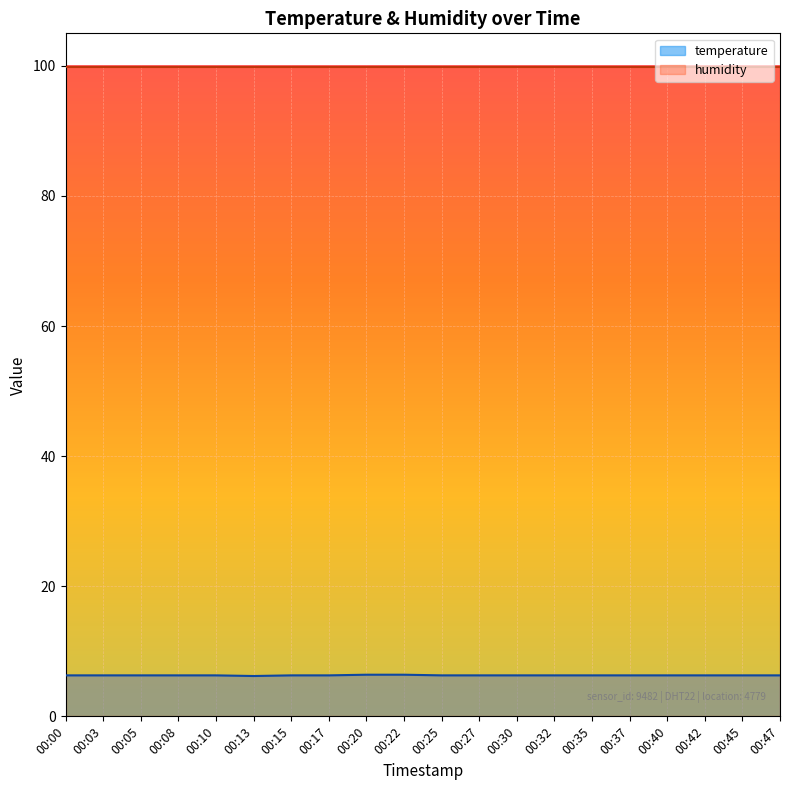

What is the difference between the maximum and minimum values?

0.2